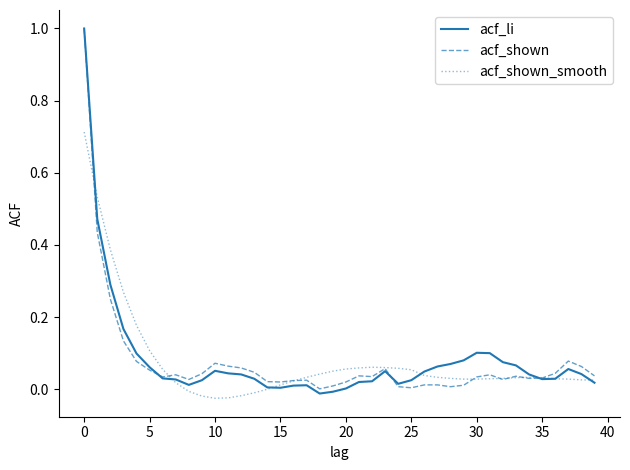

Which series has the largest range (max minus min)?

acf_li